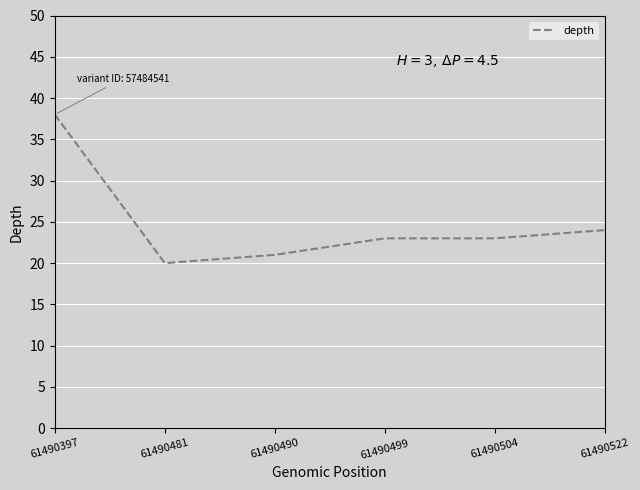

What is the smallest value displayed?

20